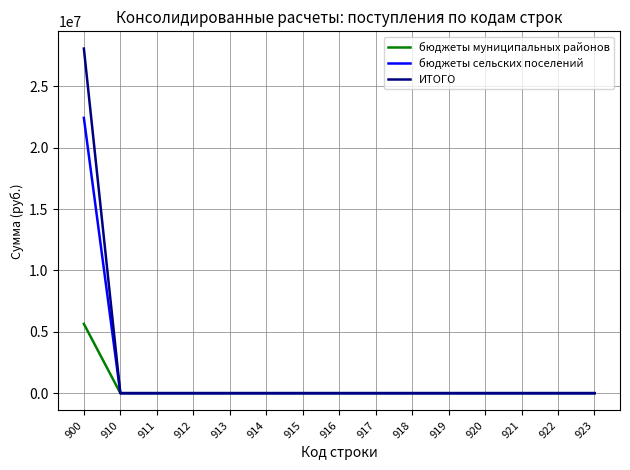

The value of ИТОГО at 911 is 0. True or false?

True